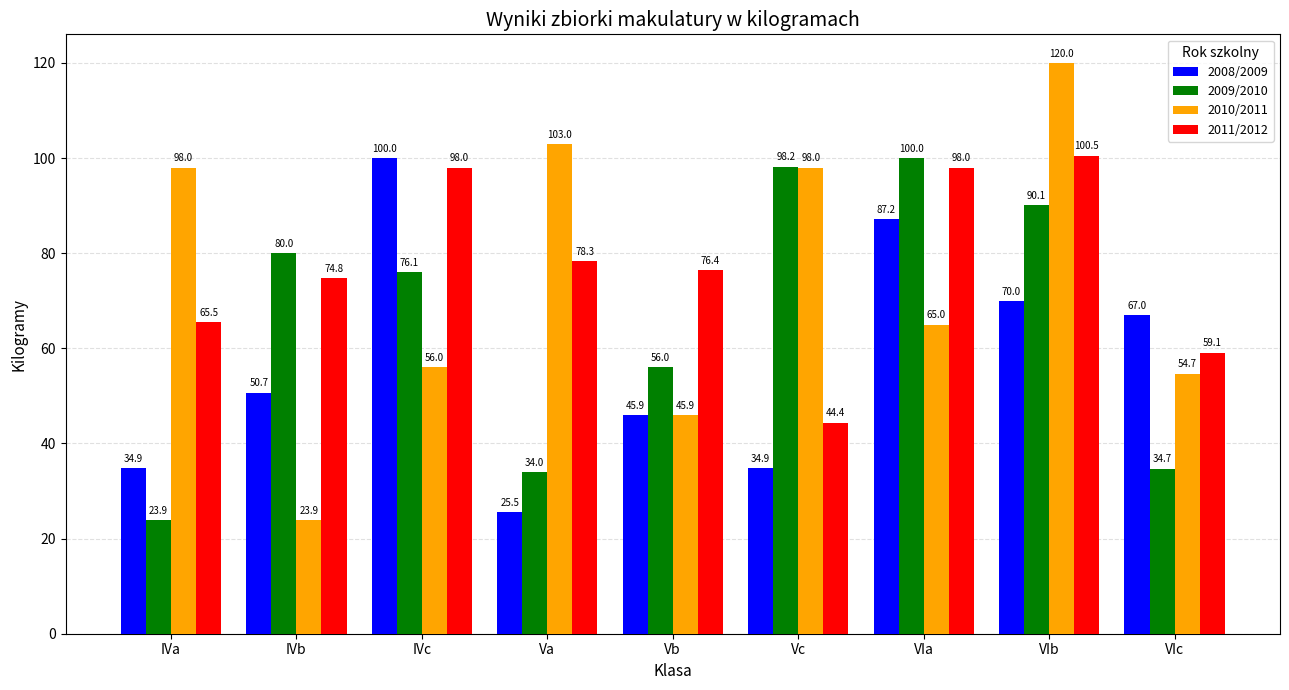

What is the spread (max minus min) of values at IVb?

56.1